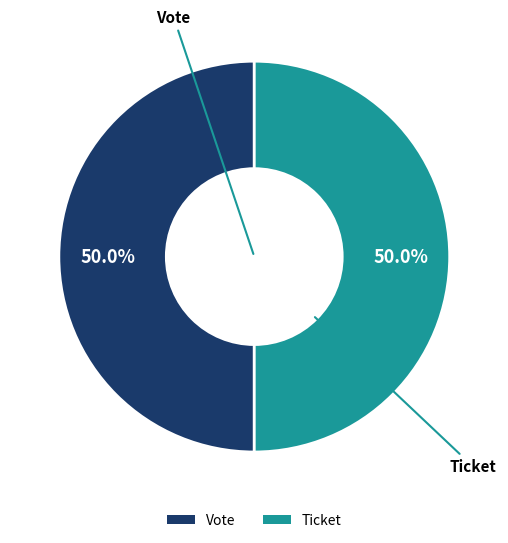

Approximately how many times larger is the value at Vote compared to Ticket?

1.0